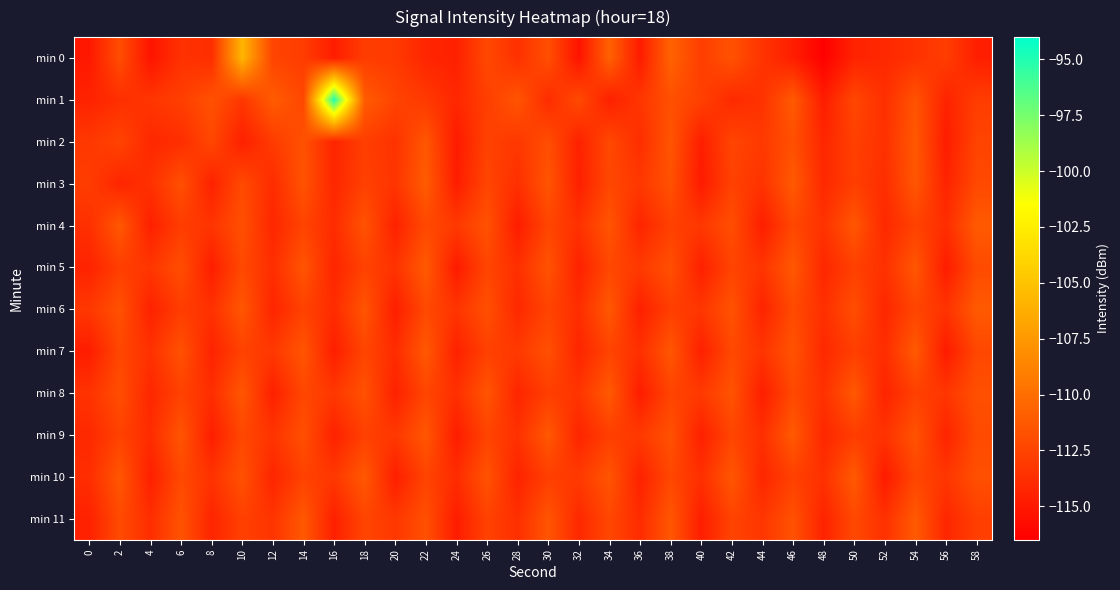

Rank the series by their maximum value, from highest to lowest.

min 1, min 0, min 3, min 4, min 5, min 6, min 7, min 8, min 9, min 10, min 11, min 2